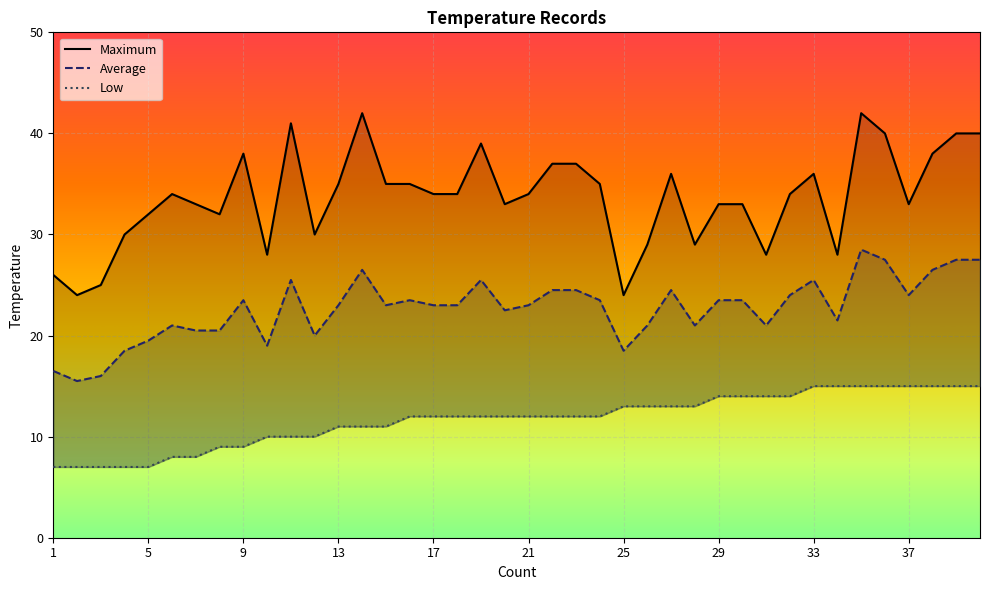

List the labels in order of Average value, smallest first.

2, 3, 1, 4, 25, 10, 5, 12, 7, 8, 6, 26, 28, 31, 34, 20, 13, 15, 17, 18, 21, 9, 16, 24, 29, 30, 32, 37, 22, 23, 27, 11, 19, 33, 14, 38, 36, 39, 40, 35